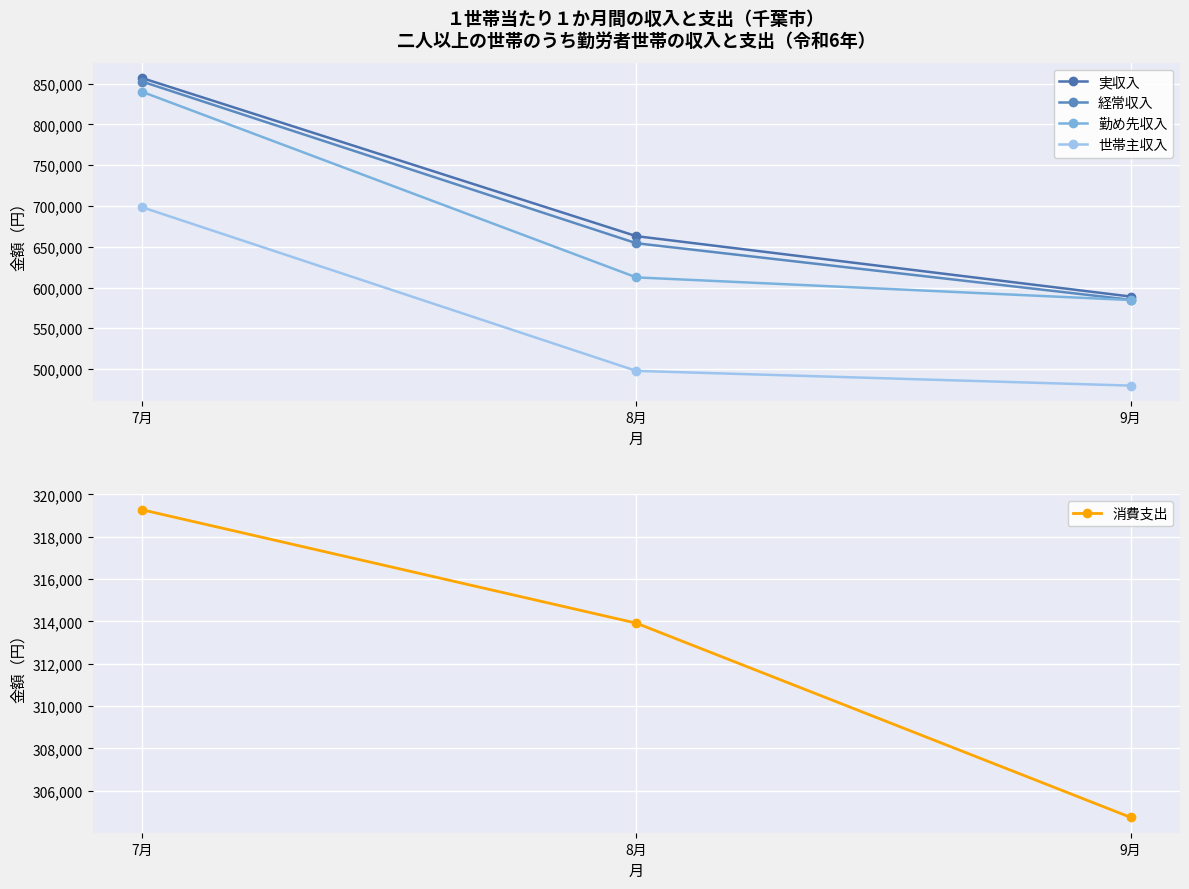

Which has a higher value, 8月 or 7月?

7月